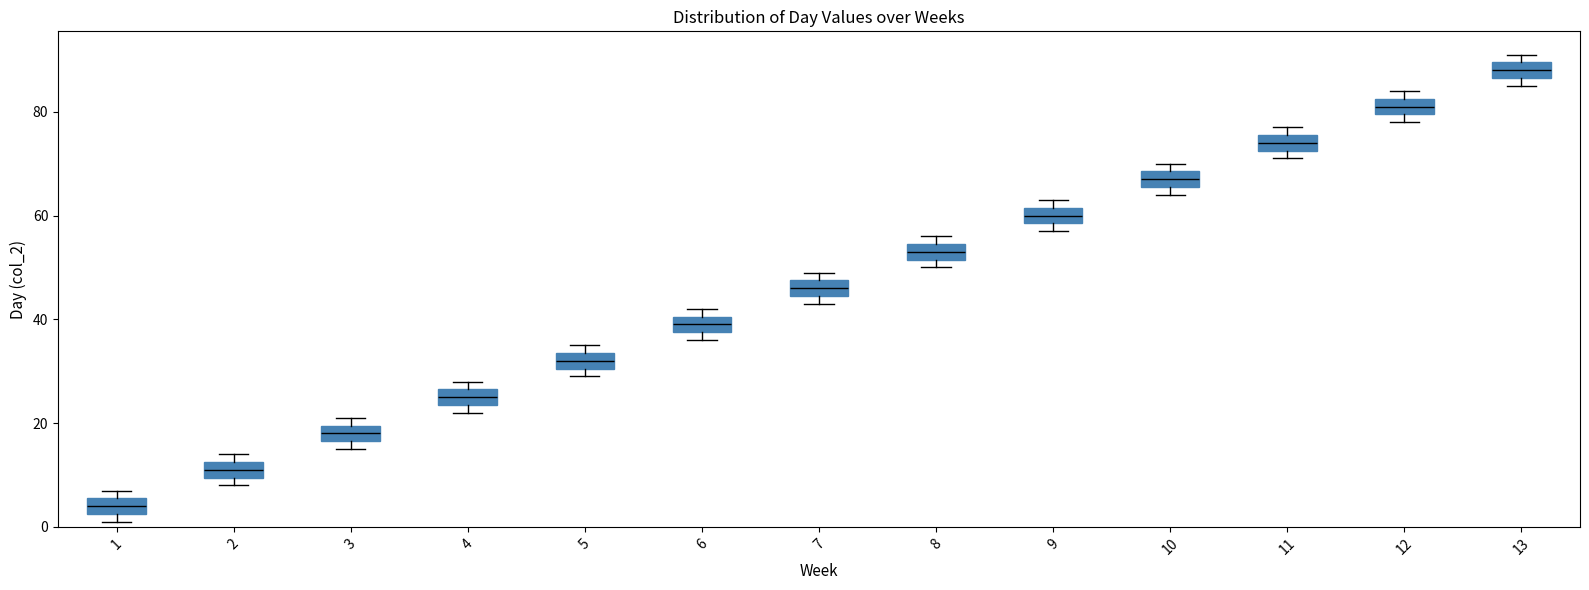

Reading left to right, read every box against the y-axis: the position of its median line, the range the box covers, and the ends of its whiskers. The values are not printed on the chart, so give them approximately, as read against the axis.

1: median 4, box 2 to 6, whiskers 2 (just below the box's lower edge) to 8
2: median 12 (inside the box), box 10 to 12, whiskers 8 to 14
3: median 18, box 16 to 20, whiskers 16 (just below the box's lower edge) to 22
4: median 26 (inside the box), box 24 to 26, whiskers 22 to 28
5: median 32, box 30 to 34, whiskers 30 (just below the box's lower edge) to 36
6: median 40 (inside the box), box 38 to 40, whiskers 36 to 42
7: median 46, box 44 to 48, whiskers 44 (just below the box's lower edge) to 50
8: median 54 (inside the box), box 52 to 54, whiskers 50 to 56
9: median 60, box 58 to 62, whiskers 58 (just below the box's lower edge) to 64
10: median 68 (inside the box), box 66 to 68, whiskers 64 to 70
11: median 74, box 72 to 76, whiskers 72 (just below the box's lower edge) to 78
12: median 82 (inside the box), box 80 to 82, whiskers 78 to 84
13: median 88, box 86 to 90, whiskers 86 (just below the box's lower edge) to 92